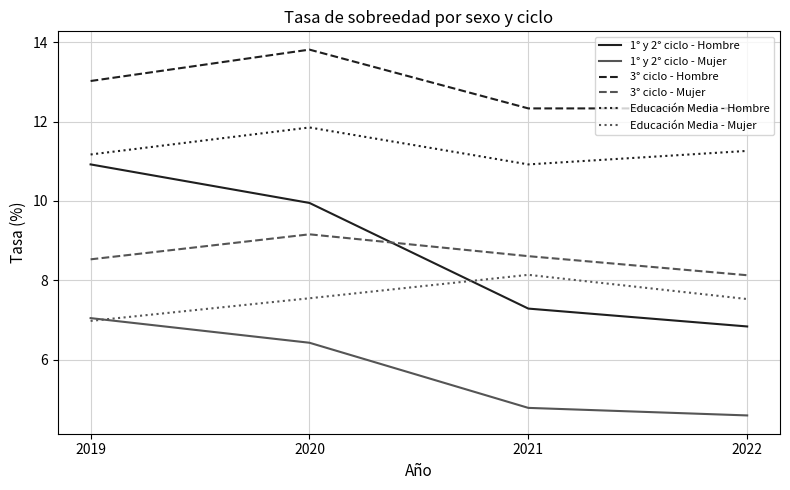

What is the difference between the maximum and second lowest values in the 3° ciclo - Hombre series?

1.5